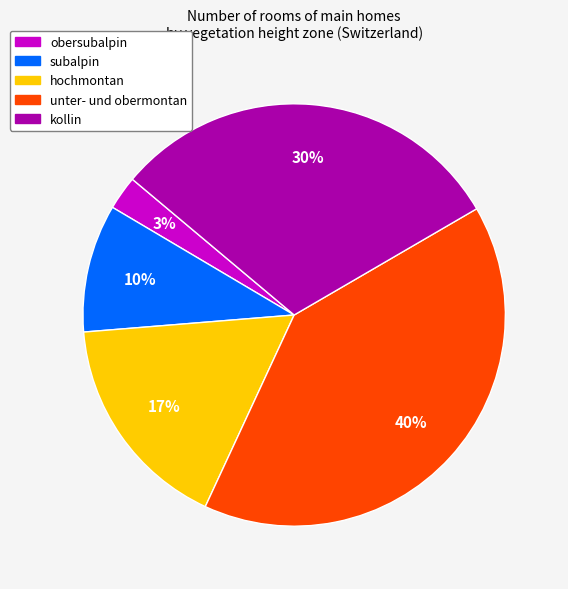

What is the smallest slice in the pie chart?

obersubalpin